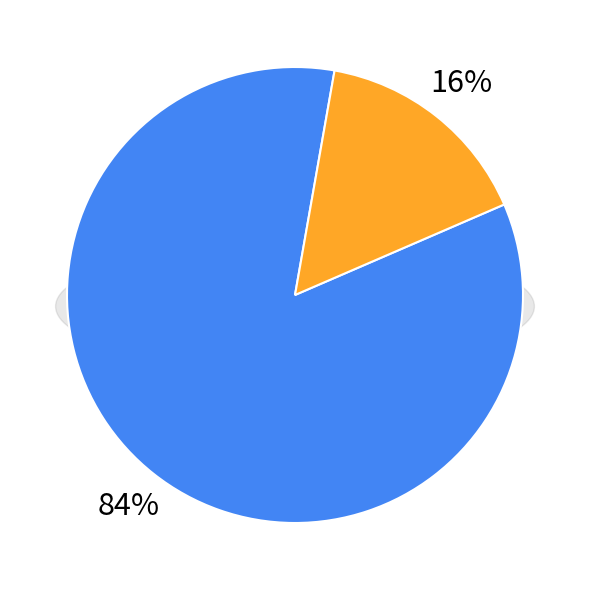

Does Dvořák Vojtěch account for over 50% of the chart?

No